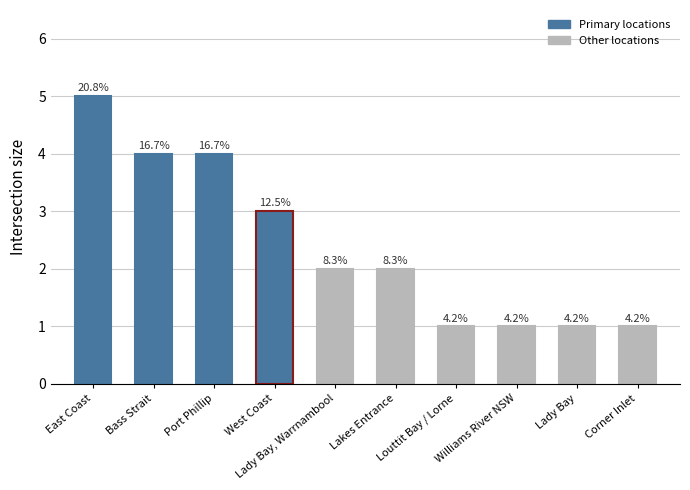

Are the bars horizontal?

No